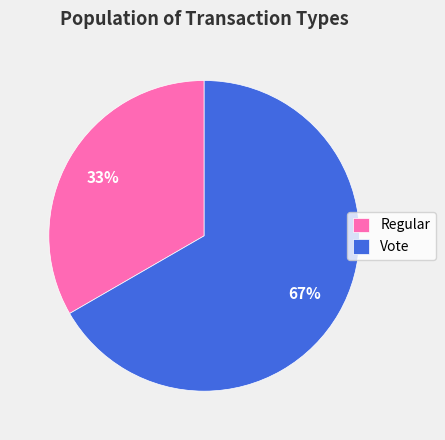

What is the majority slice?

Vote